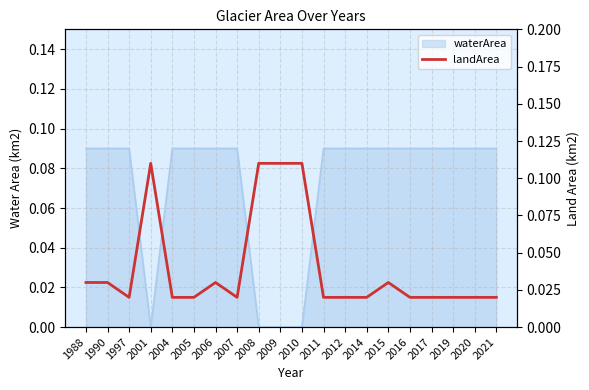

List the labels in order of value, largest first.

2001, 2008, 2009, 2010, 1988, 1990, 2006, 2015, 1997, 2004, 2005, 2007, 2011, 2012, 2014, 2016, 2017, 2019, 2020, 2021